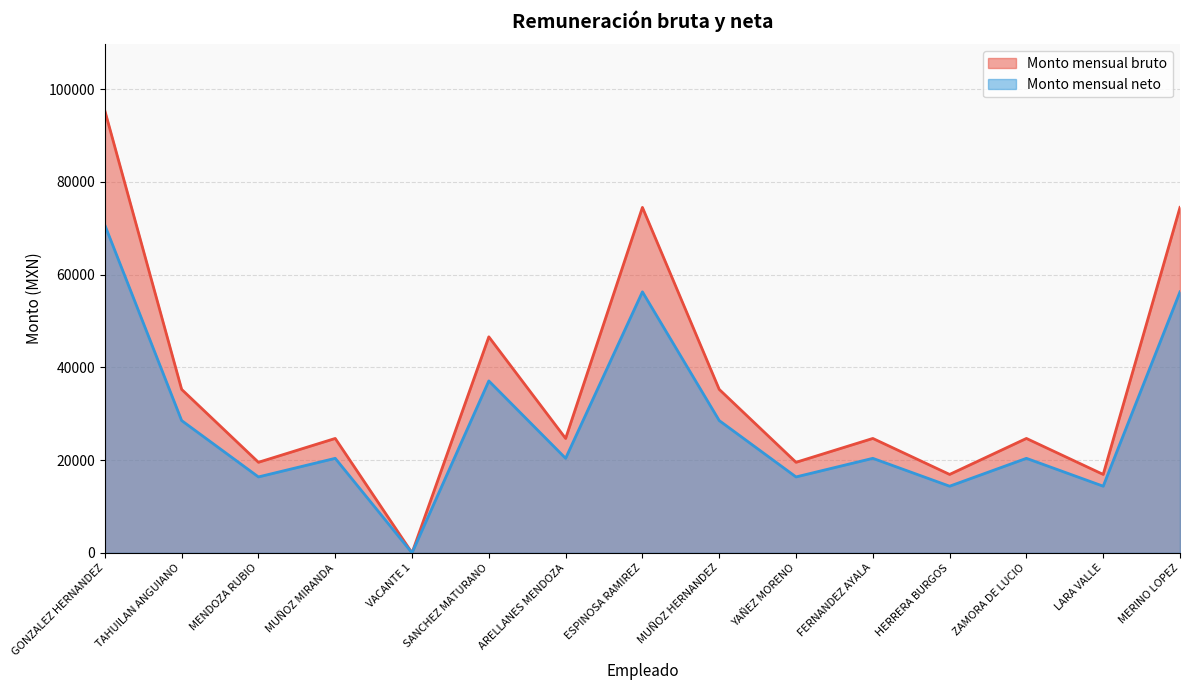

How many series are shown in this chart?

2